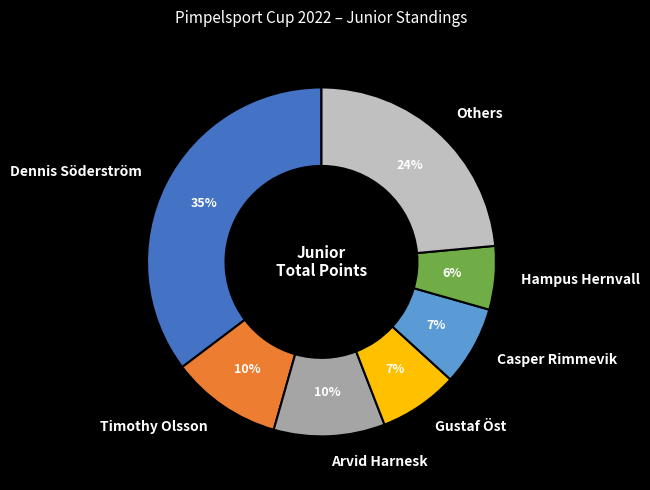

Which category has the smallest portion of the pie?

Hampus Hernvall